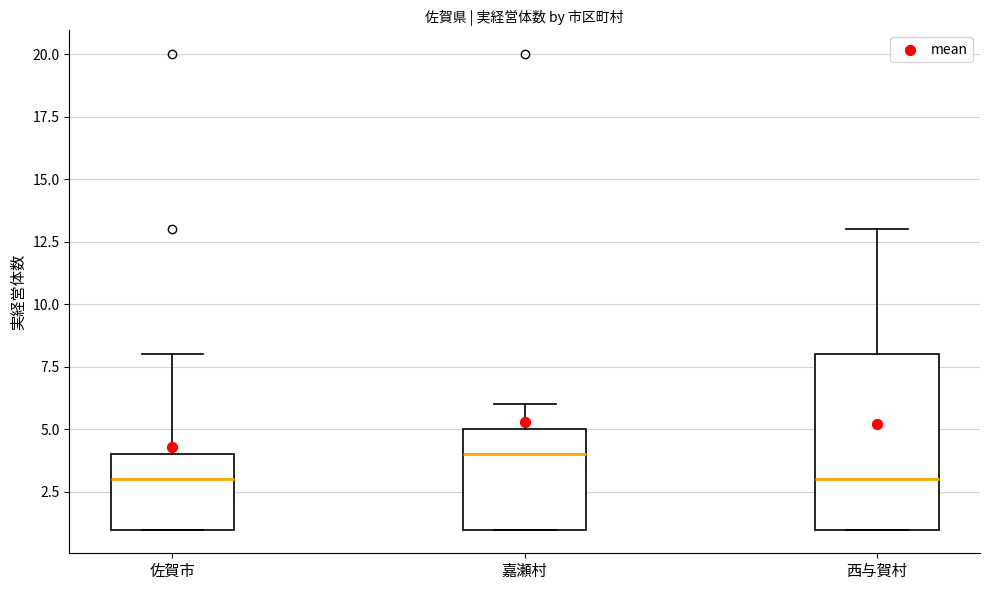

Reading left to right, transcribe this box plot: for each box, give where its median line is, the range the box spans, and where its two whiskers end, as read against the y-axis. The values are not printed on the chart, so give them approximately, as read against the axis.

佐賀市: median 3, box 1 to 4, whiskers 1 to 8
嘉瀬村: median 4, box 1 to 5, whiskers 1 to 6
西与賀村: median 3, box 1 to 8, whiskers 1 to 13